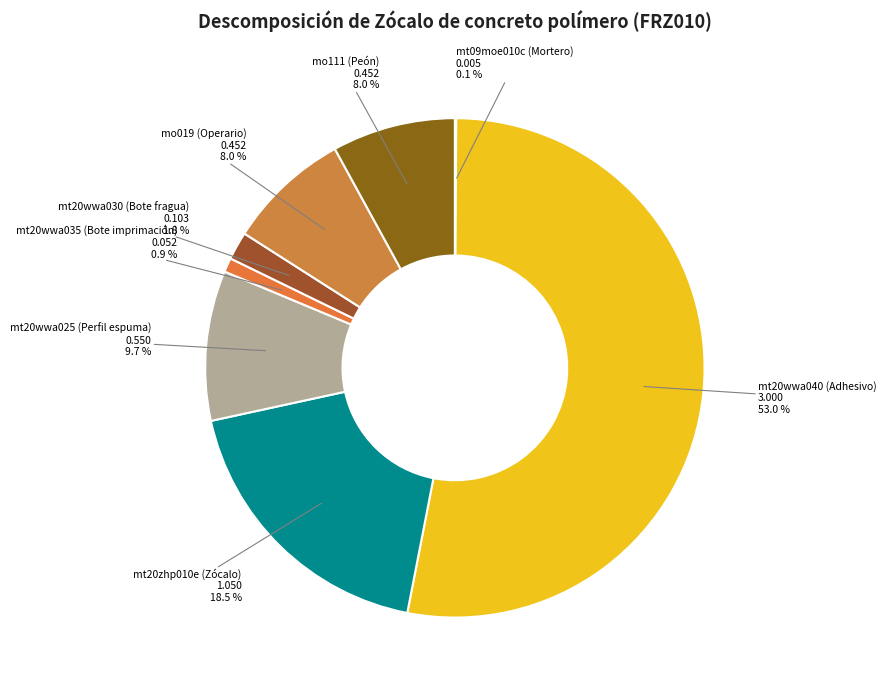

Which slice is the largest?

mt20wwa040 (Adhesivo)